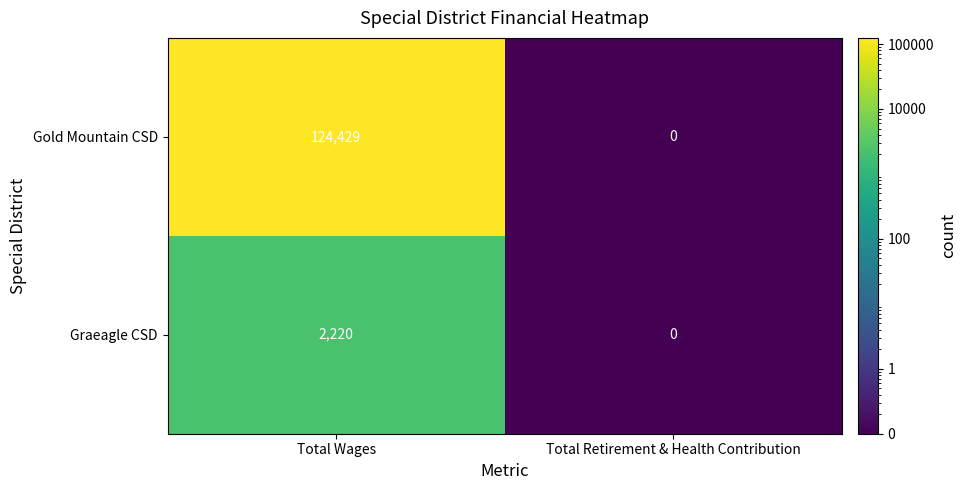

Rank the categories by Gold Mountain CSD value from highest to lowest.

Total Wages, Total Retirement & Health Contribution